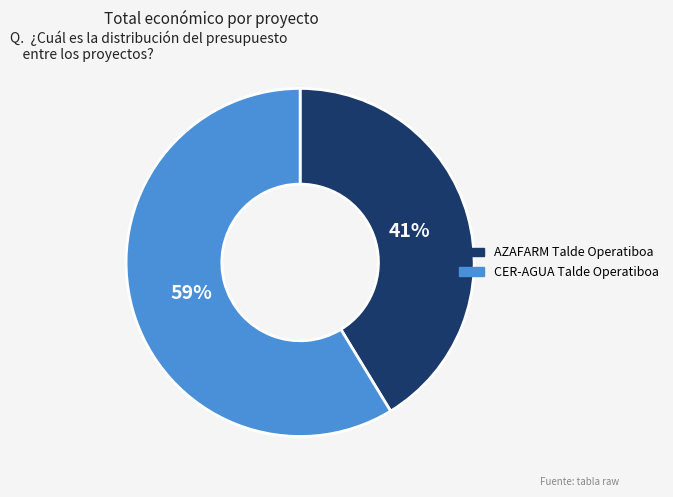

To the nearest percent, what portion does AZAFARM Talde Operatiboa represent?

41%